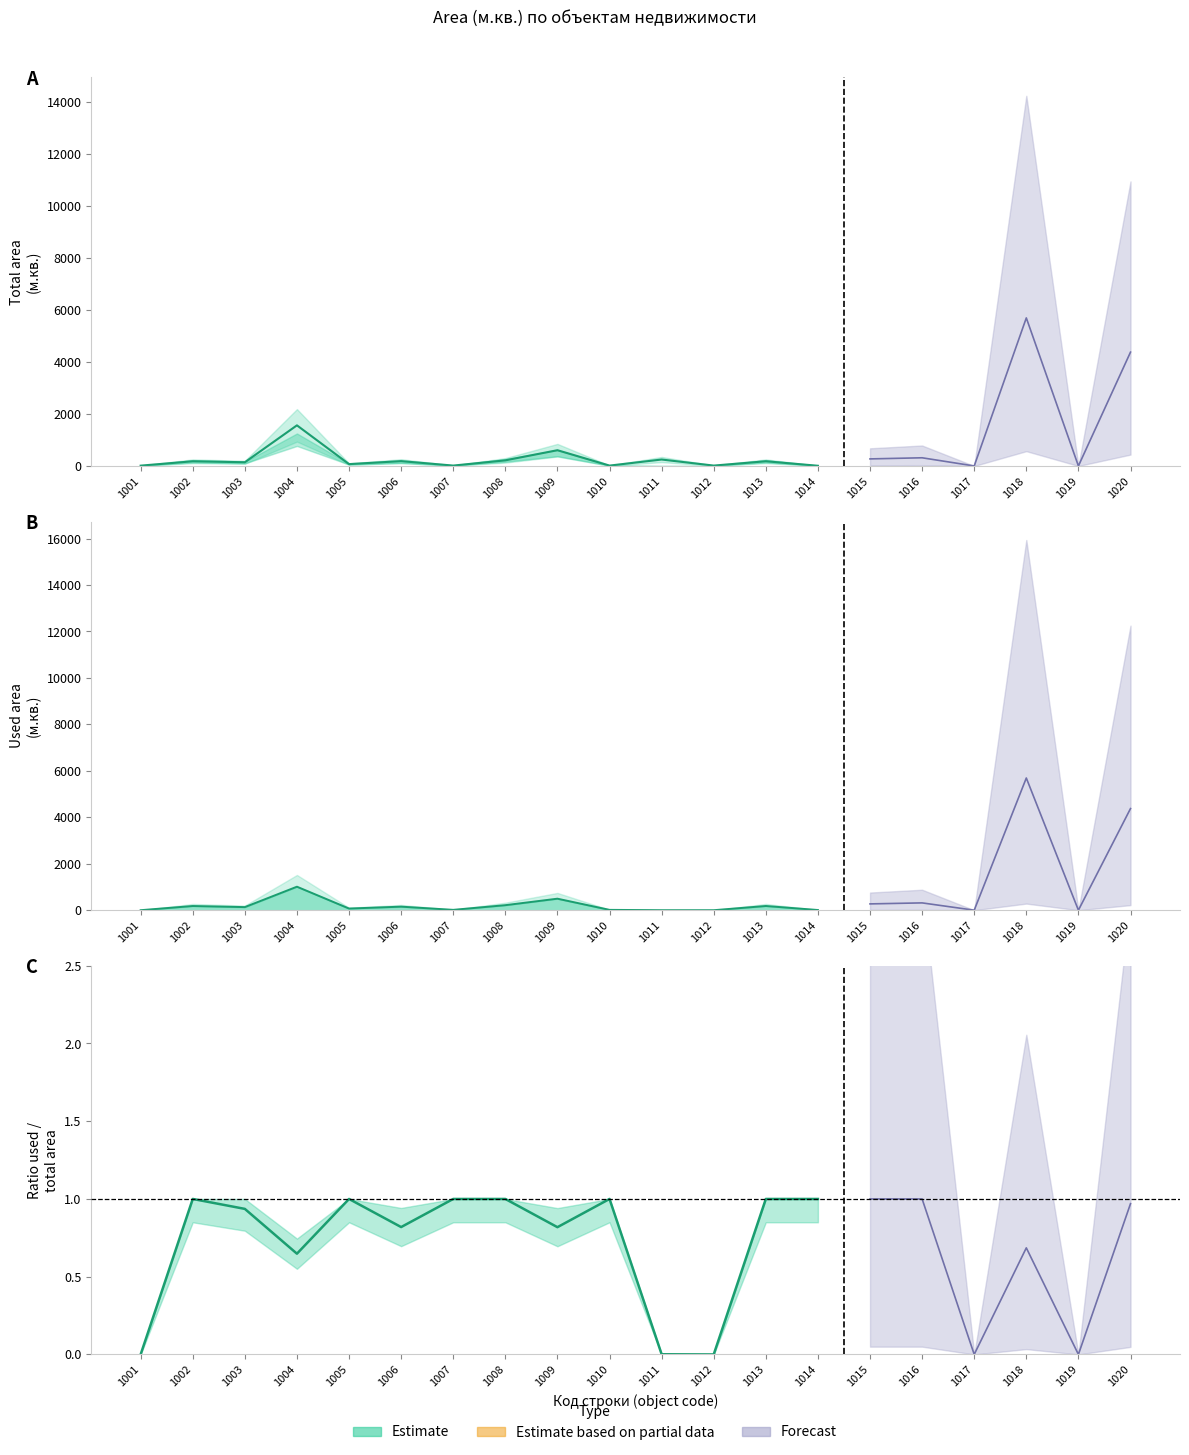

List the labels in order of value, smallest first.

1014, 1001, 1010, 1012, 1007, 1005, 1003, 1002, 1013, 1006, 1008, 1011, 1009, 1004